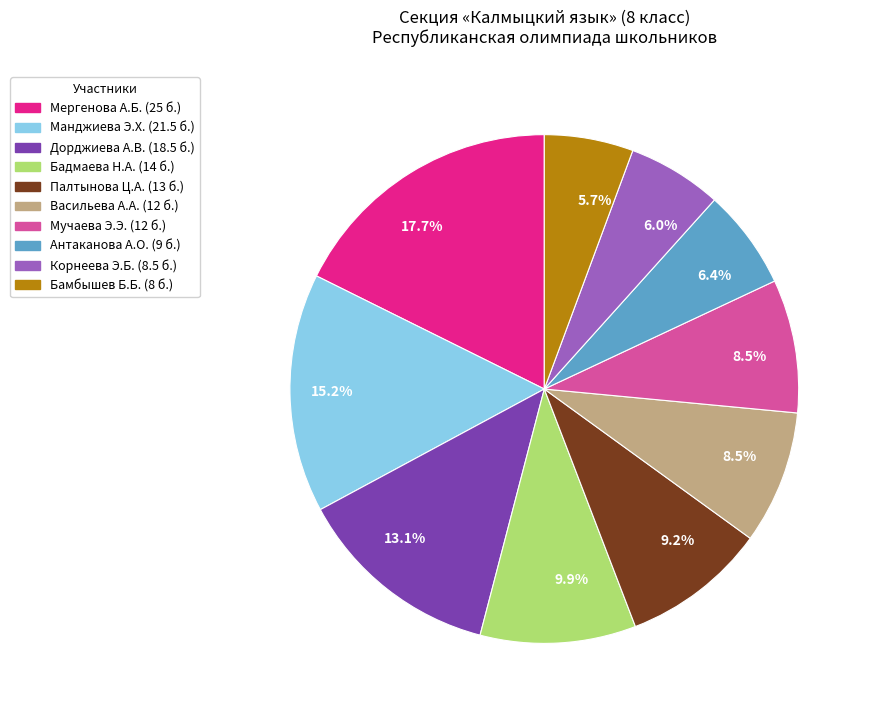

Does any single category account for the majority?

No